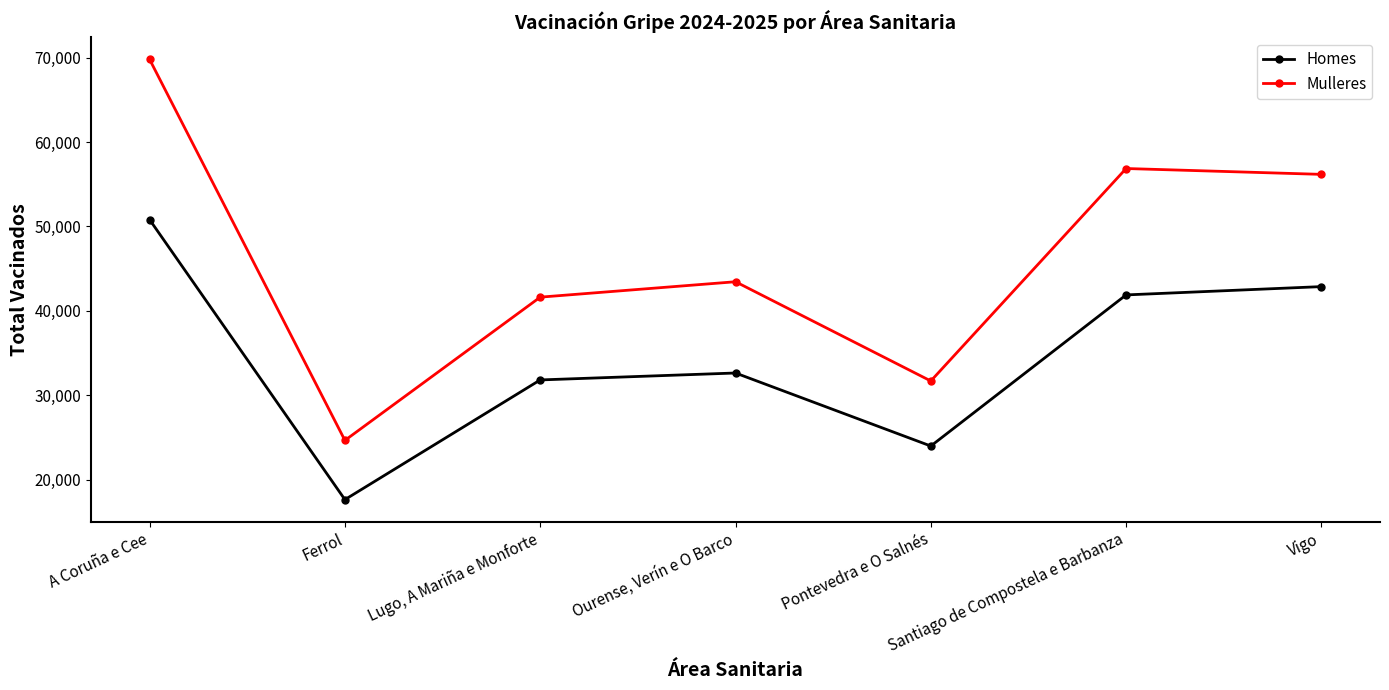

Between A Coruña e Cee and Santiago de Compostela e Barbanza, which series saw the biggest shift?

Mulleres